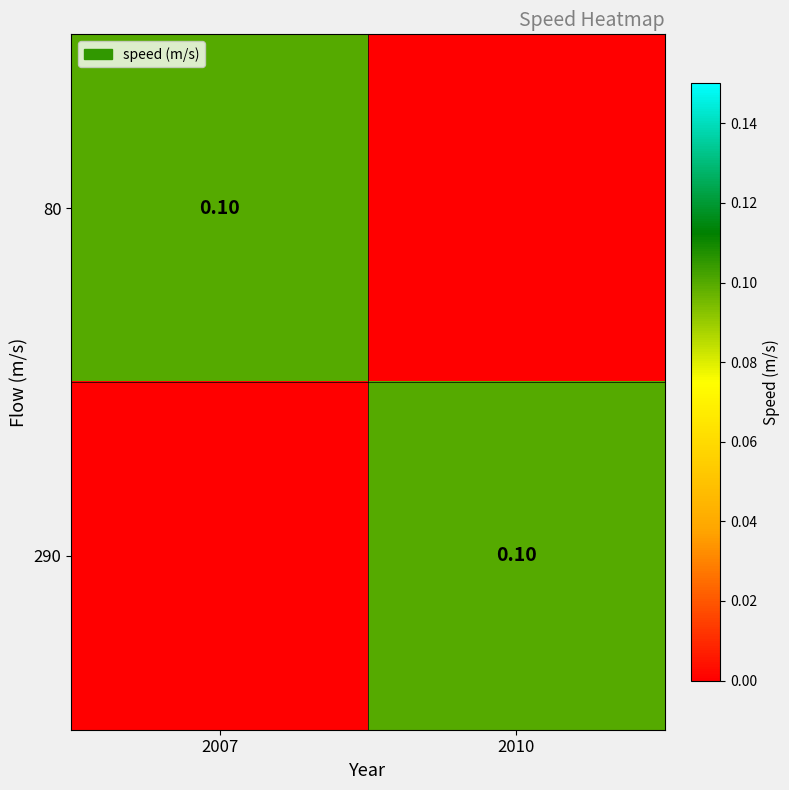

What is the difference between the 290 values at 2010 and 2007?

0.1